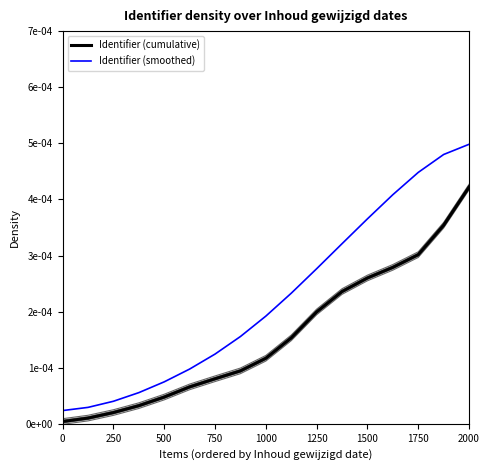

Is the value of Identifier (smoothed) at 250 greater than the value of Identifier (cumulative) at 2000?

No